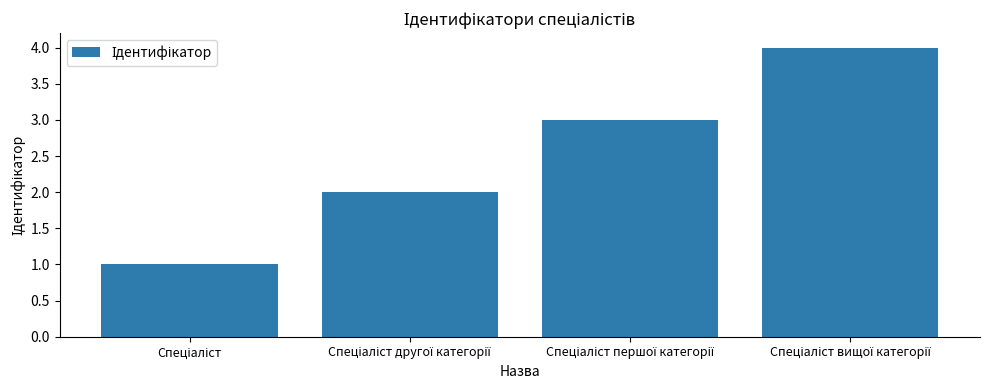

What is the maximum value shown in the chart?

4